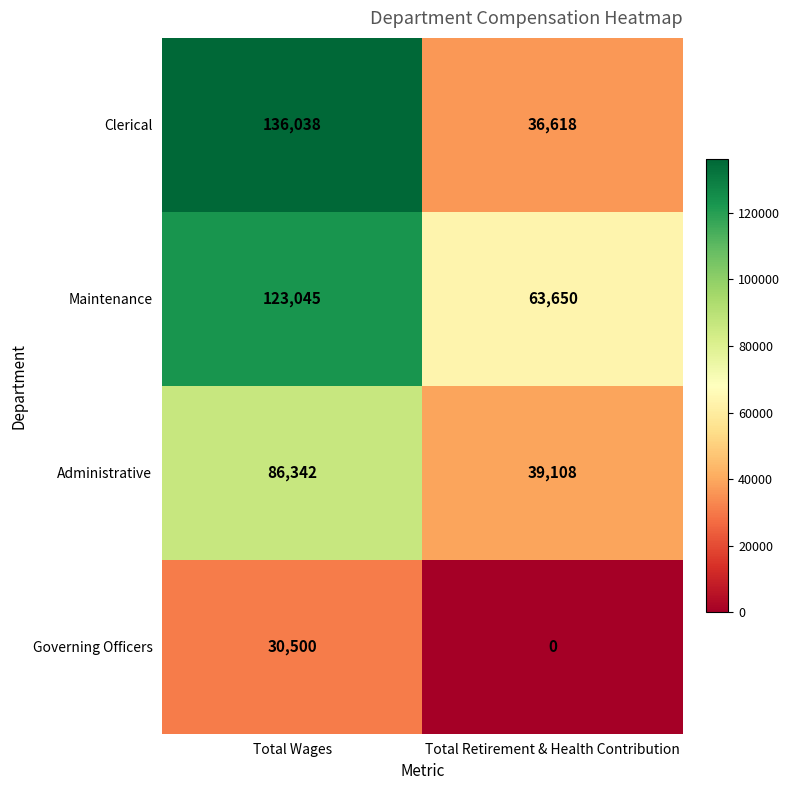

At Total Wages, list the series in order from smallest to largest.

Governing Officers, Administrative, Maintenance, Clerical